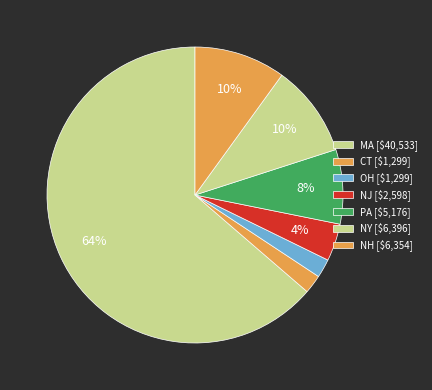

Count the number of slices in the pie.

7